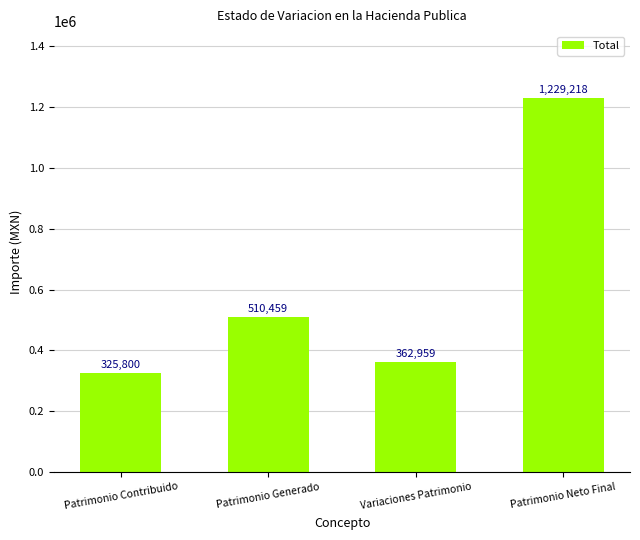

What is the maximum value shown in the chart?

1229217.7